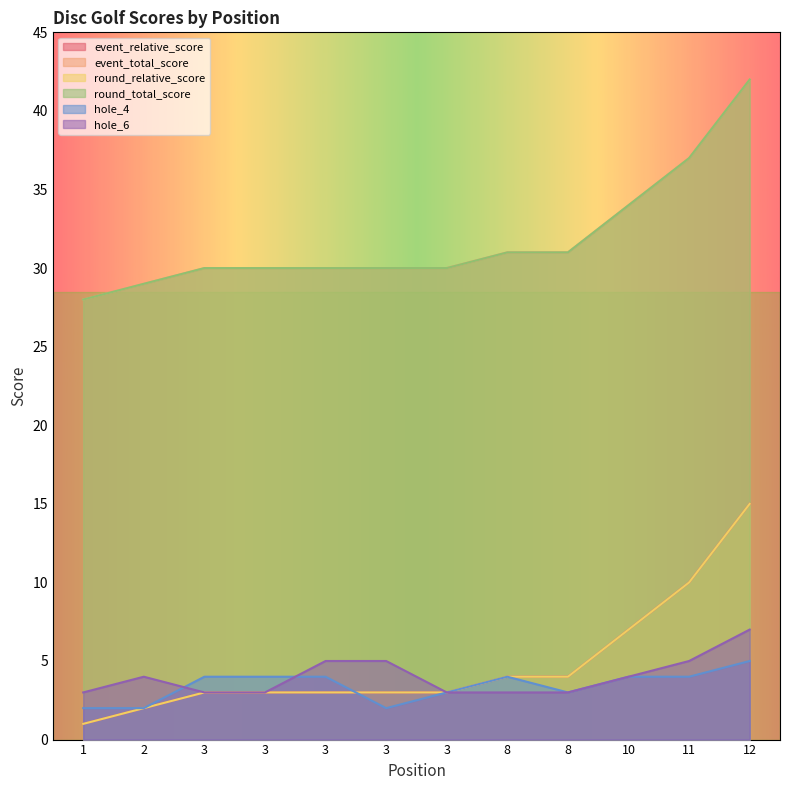

What is the value of the event_relative_score point at the 7th from the left?

3